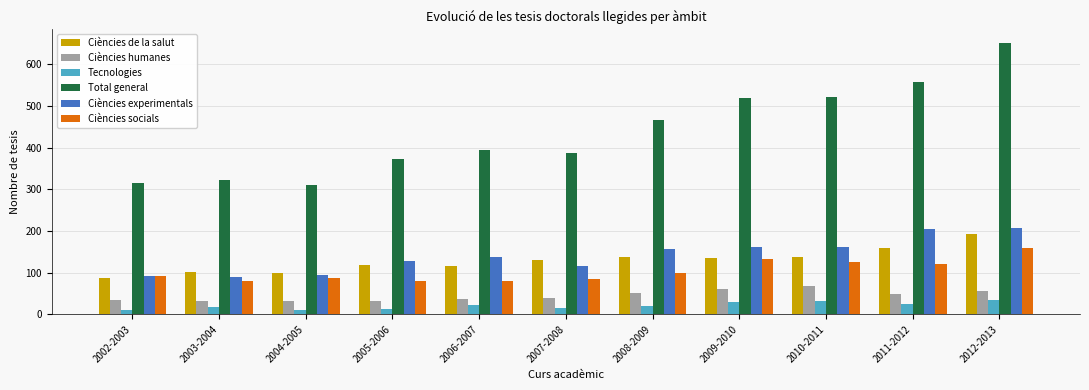

At how many categories does at least one series exceed 52?

11